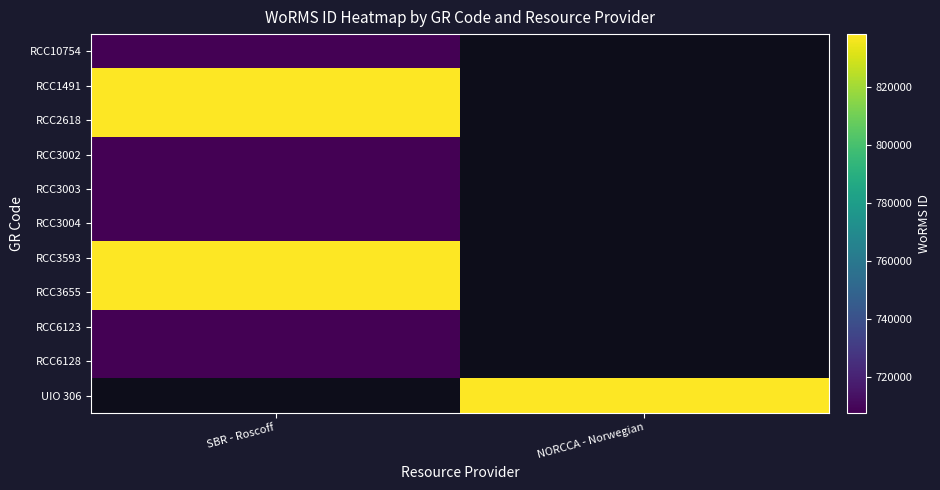

At which category does the chart reach its peak across all series?

SBR - Roscoff